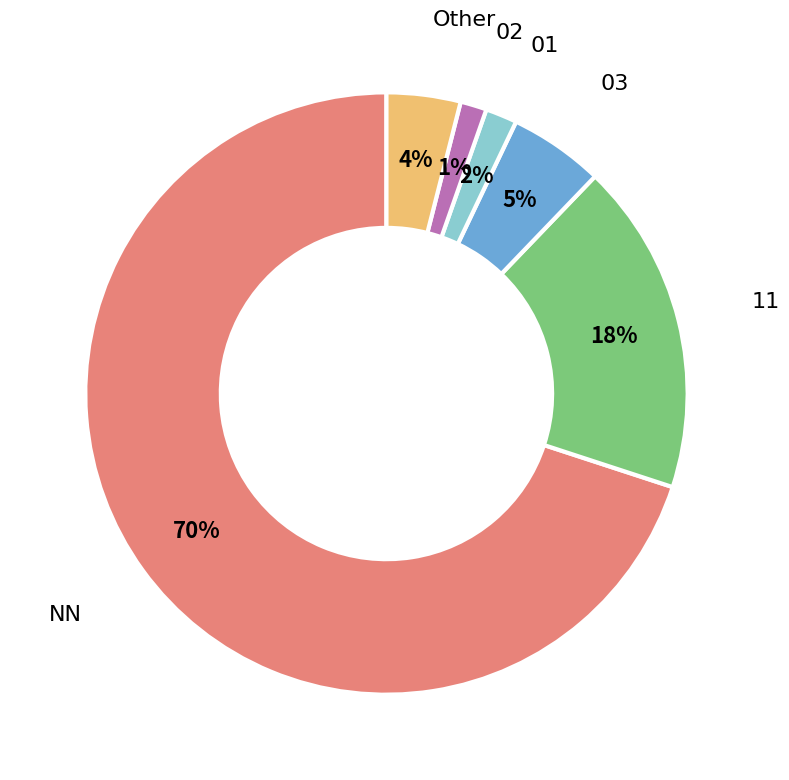

Is there any slice that represents more than half of the pie?

Yes